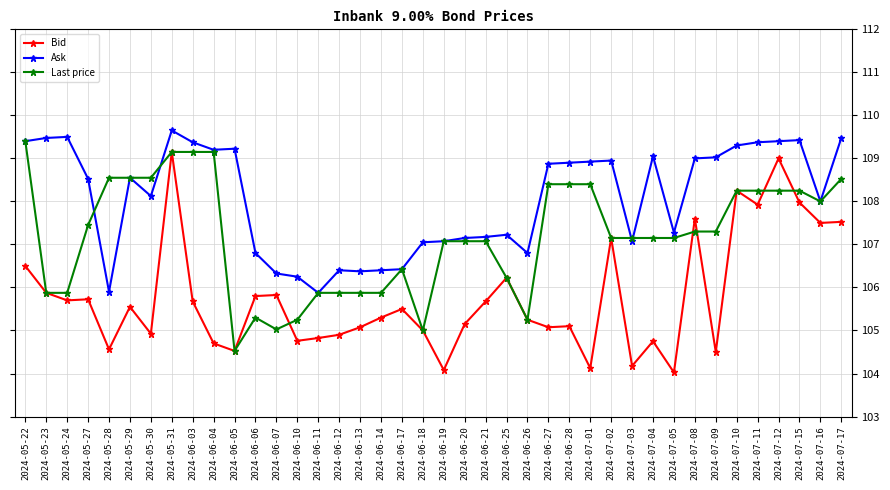

True or false: Bid has more than 1 points higher than both neighbors.

True